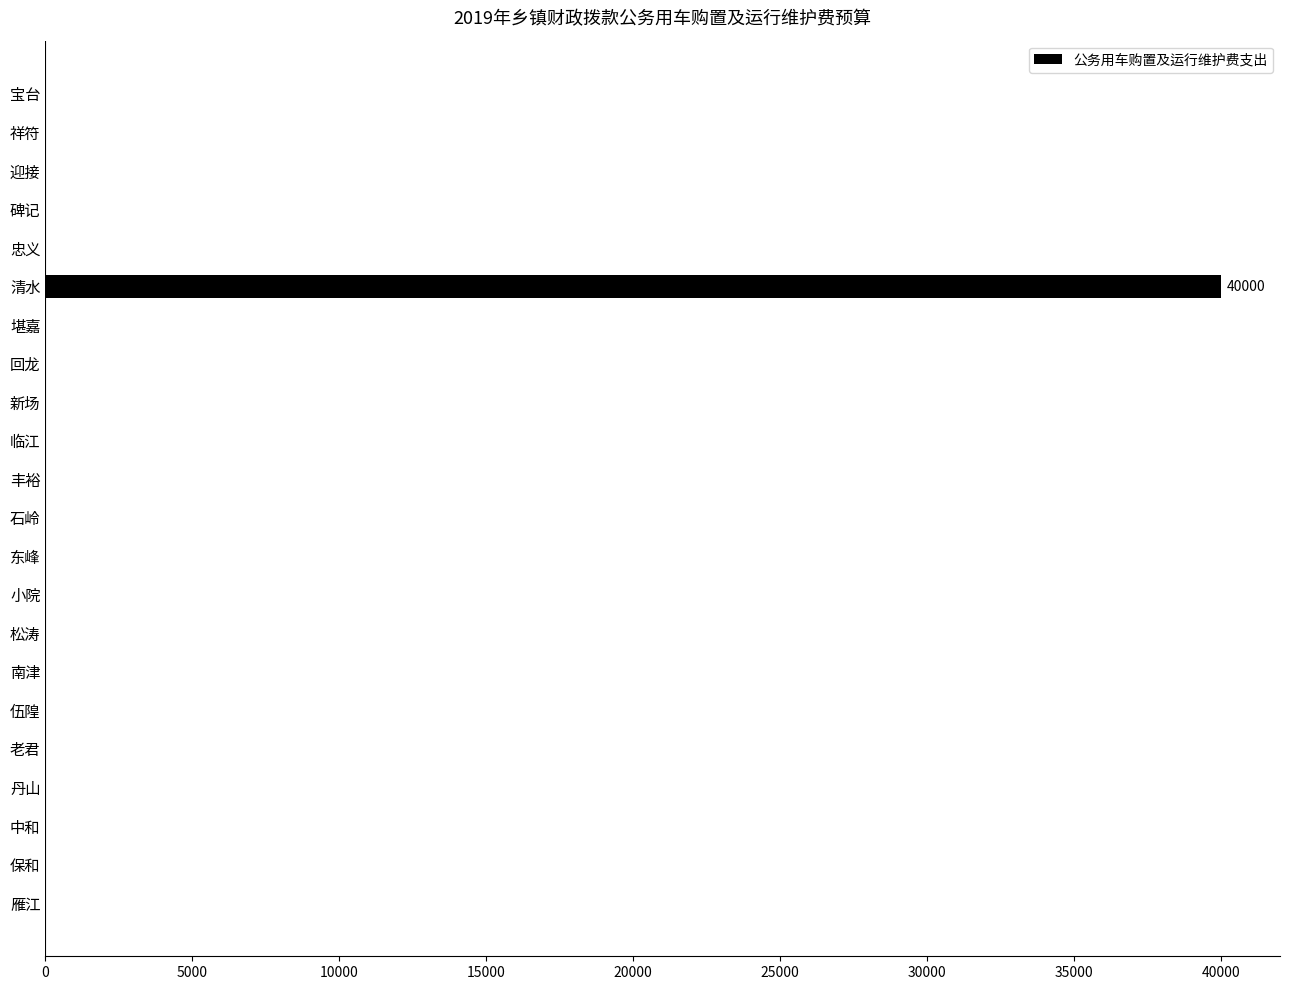

Reading top to bottom, extract all data points from this chart.

宝台=0	祥符=0	迎接=0	碑记=0	忠义=0	清水=40000	堪嘉=0	回龙=0	新场=0	临江=0	丰裕=0	石岭=0	东峰=0	小院=0	松涛=0	南津=0	伍隍=0	老君=0	丹山=0	中和=0	保和=0	雁江=0